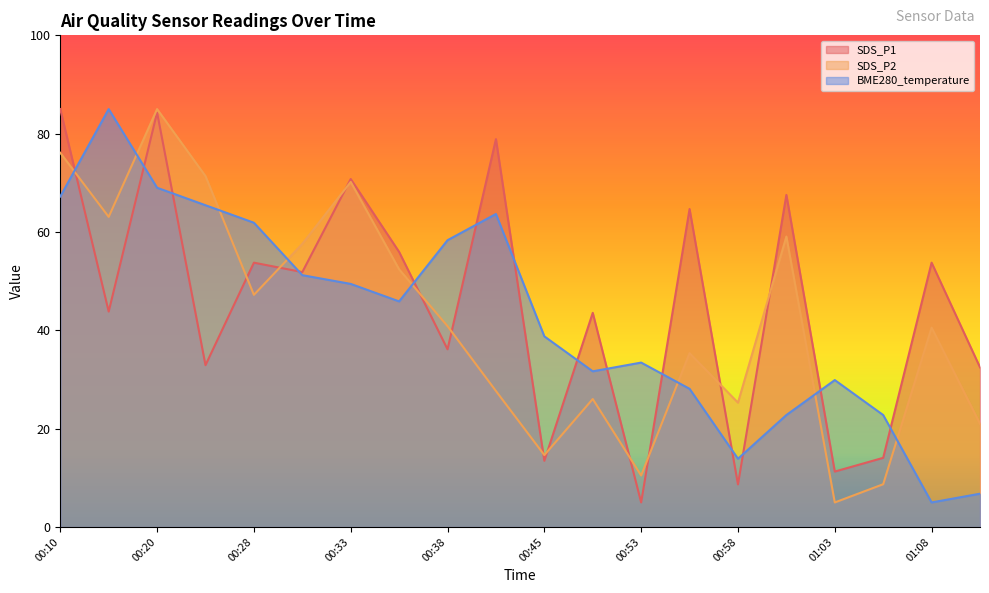

How many lines are shown in the chart?

3